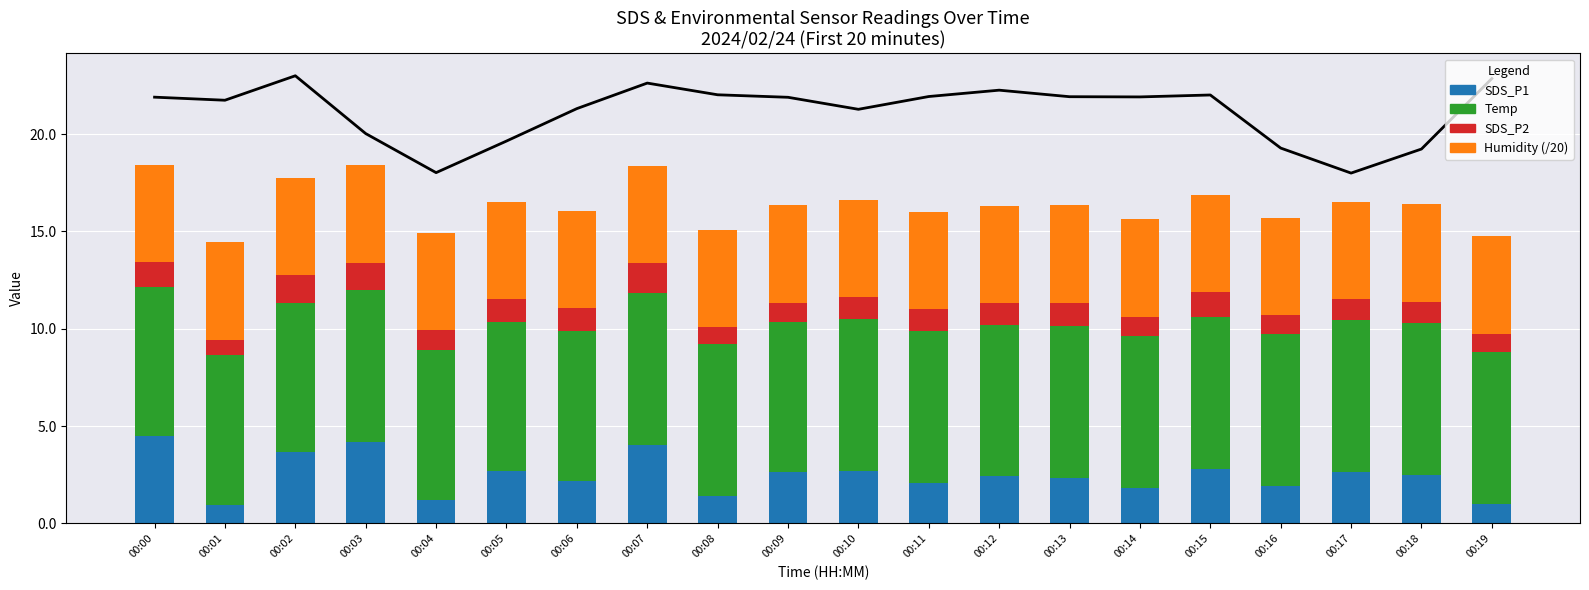

What is the approximate value of Temp at 00:14?

7.8